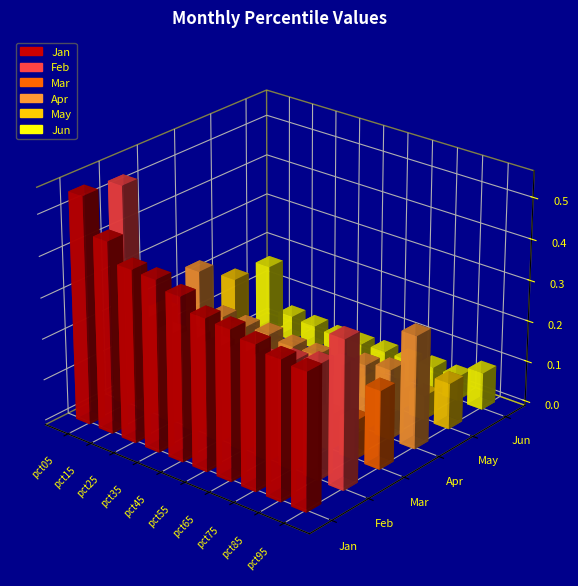

Rank the series by their maximum value, from highest to lowest.

Jan, Feb, Apr, Mar, May, Jun